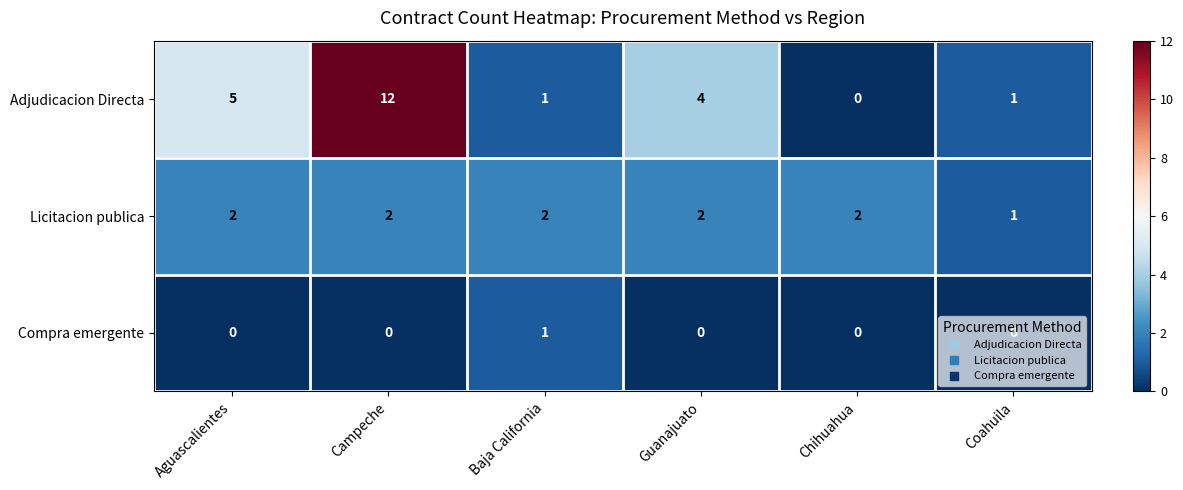

Which series has the largest range (max minus min)?

Adjudicacion Directa